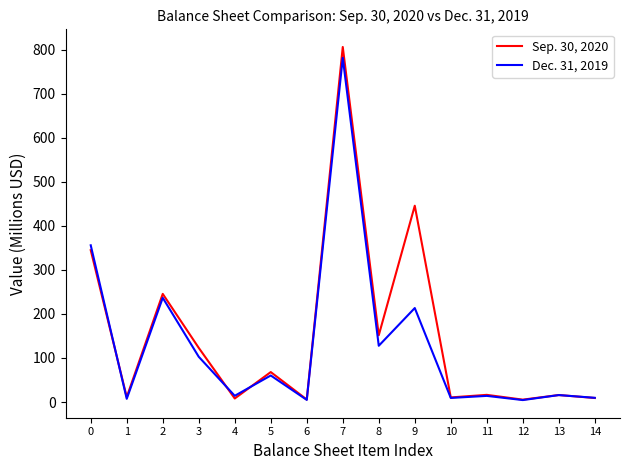

What is the minimum value for Sep. 30, 2020?

5.4